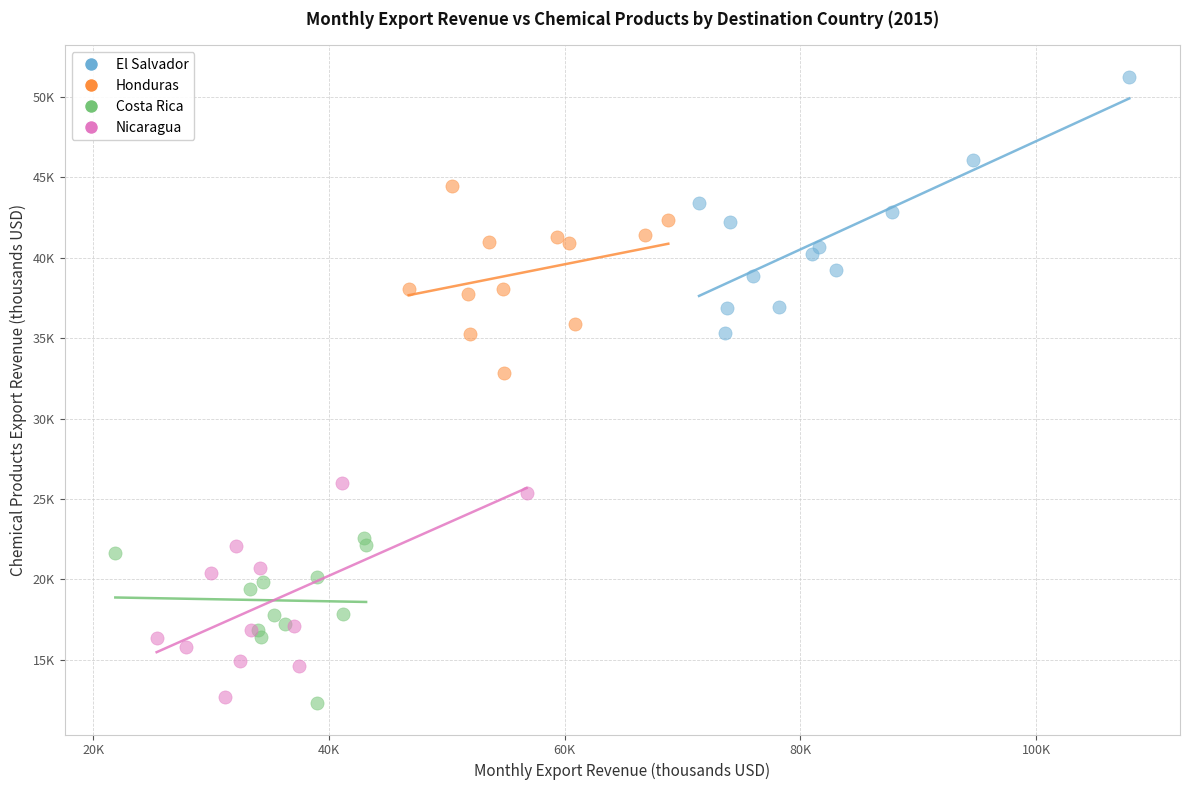

Which series reaches the maximum Y coordinate?

El Salvador